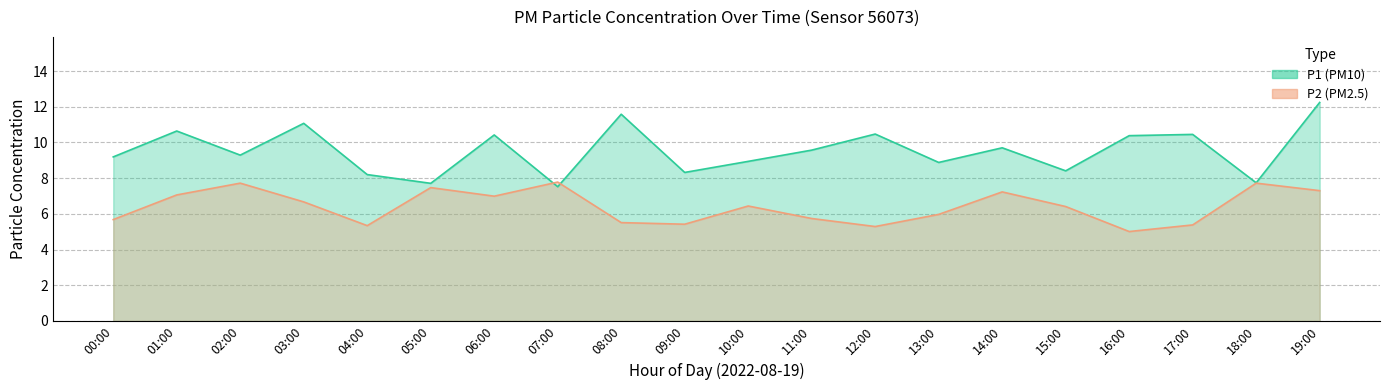

At which category does P1 reach its first local peak?

01:00